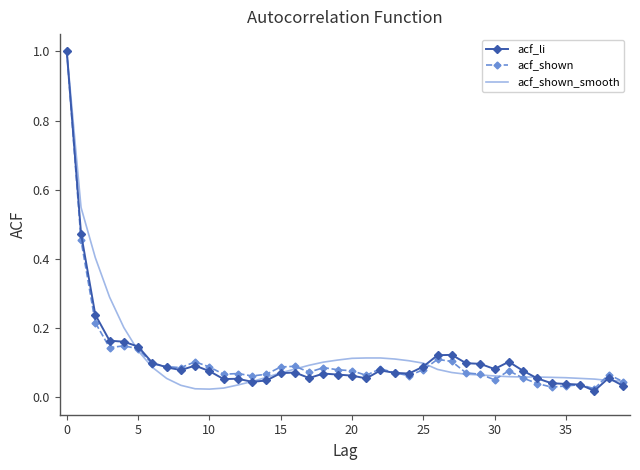

What is the maximum value shown in the chart?

1.0